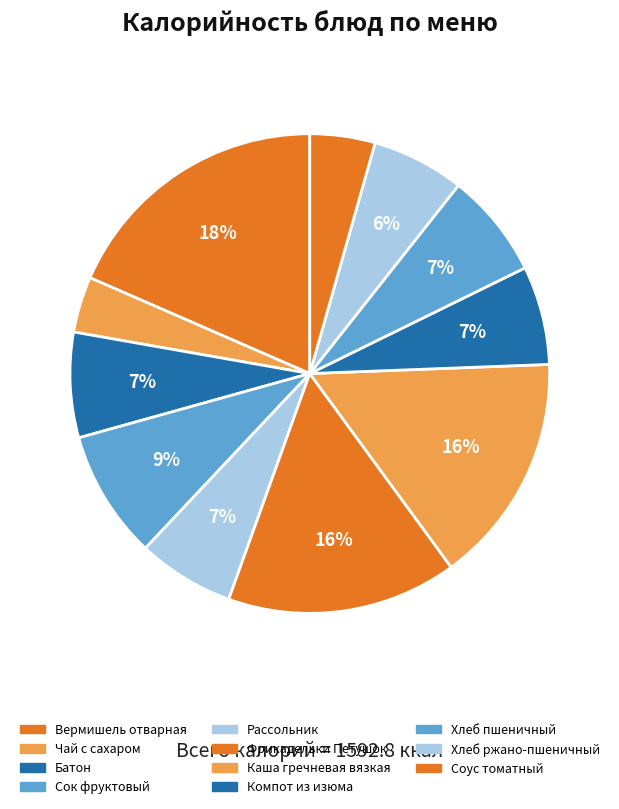

To the nearest percent, what is the average slice percentage?

9%